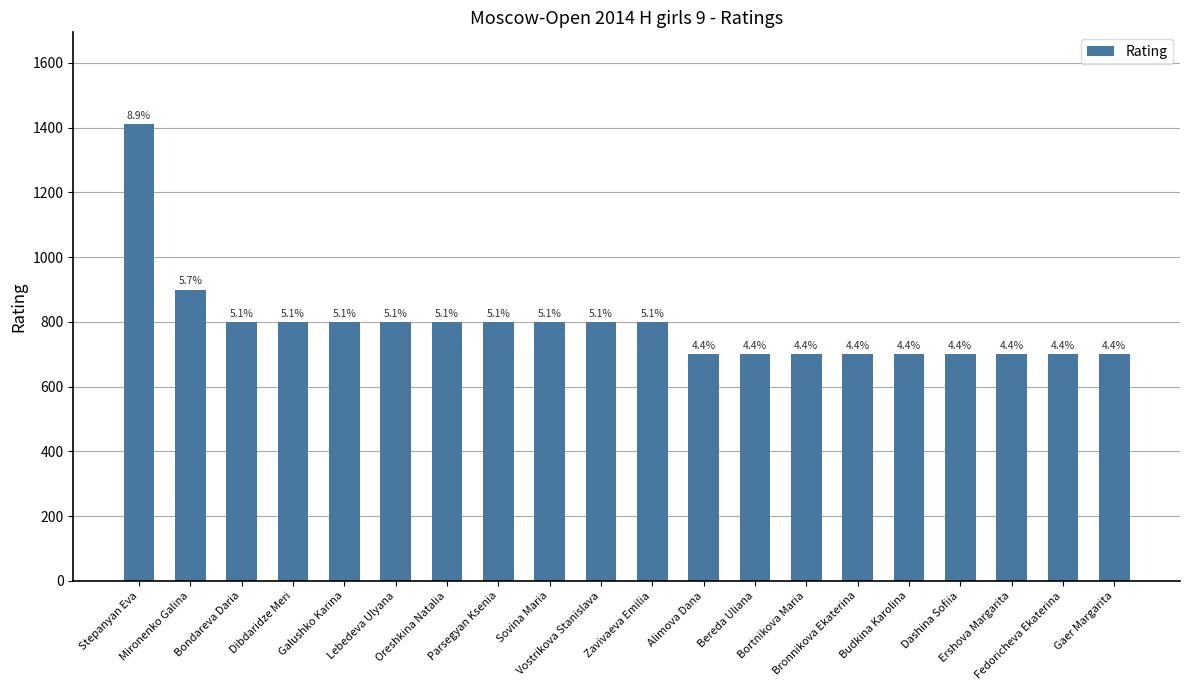

Are the bars horizontal?

No